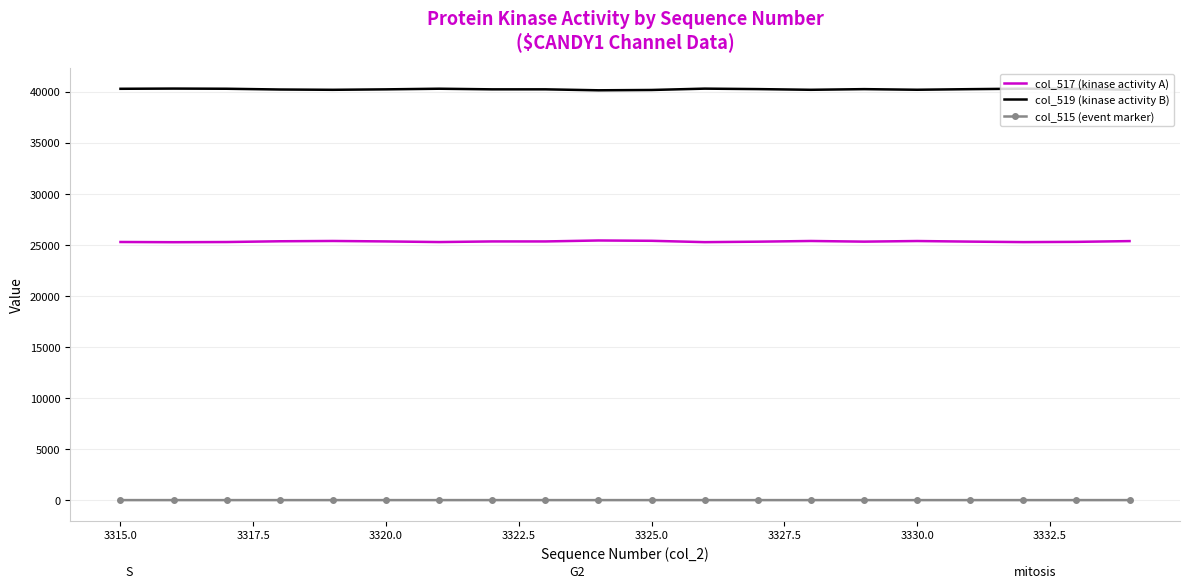

Which series has the largest total across all categories?

col_519 (kinase activity B)